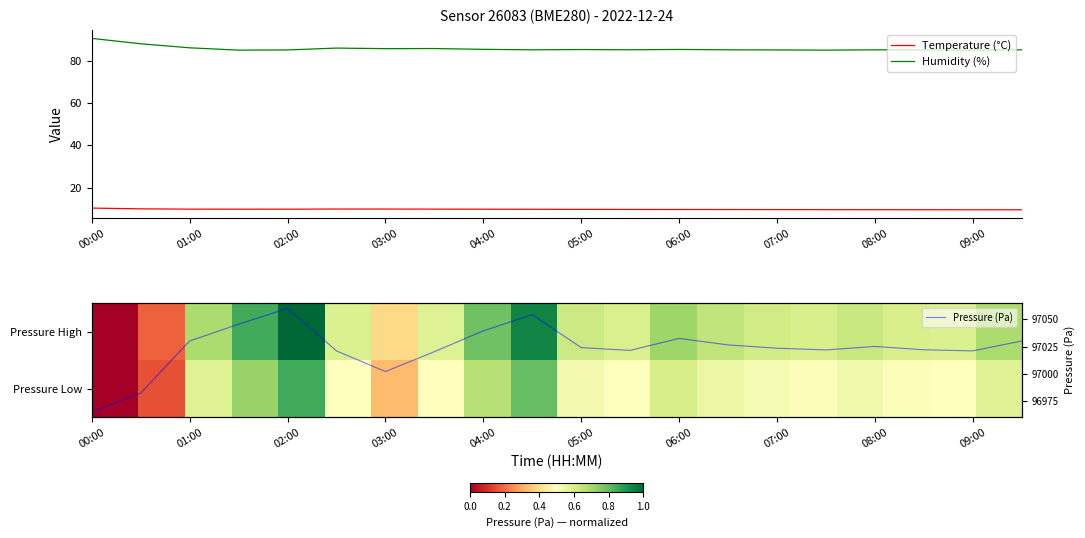

True or false: Humidity (%) and Temperature (°C) cross at least once.

False